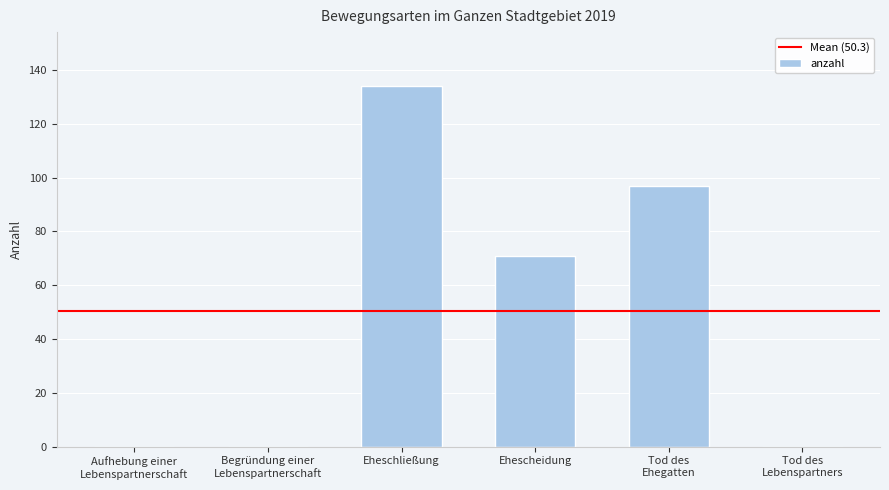

How many series are shown in this chart?

1